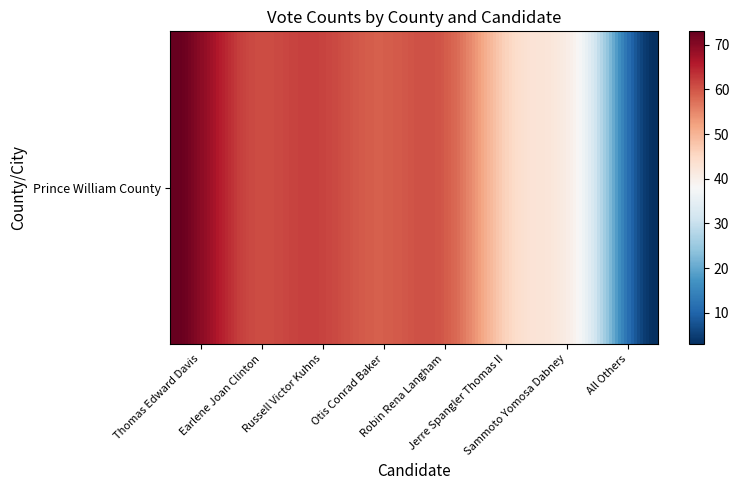

Reading left to right, transcribe all the data shown in this chart.

0=73	1=62	2=62	3=59	4=59	5=44	6=35	7=3